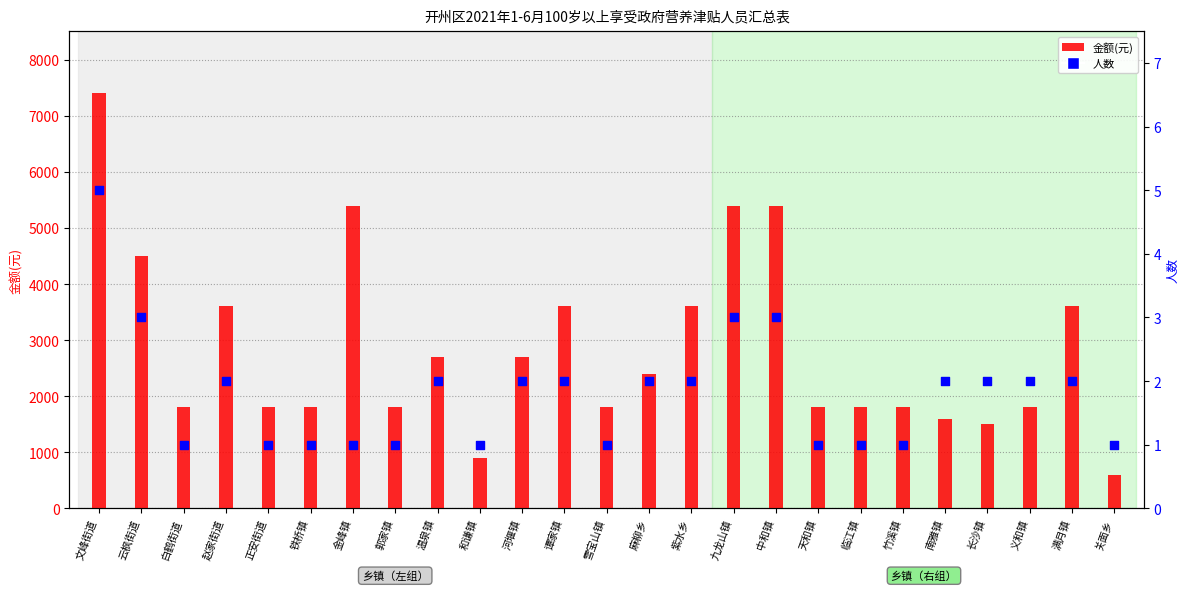

Which series has the largest total across all categories?

金额(元)